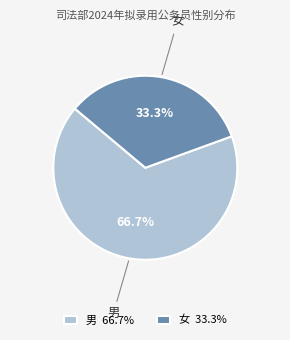

To the nearest percent, what is the average slice percentage?

50%